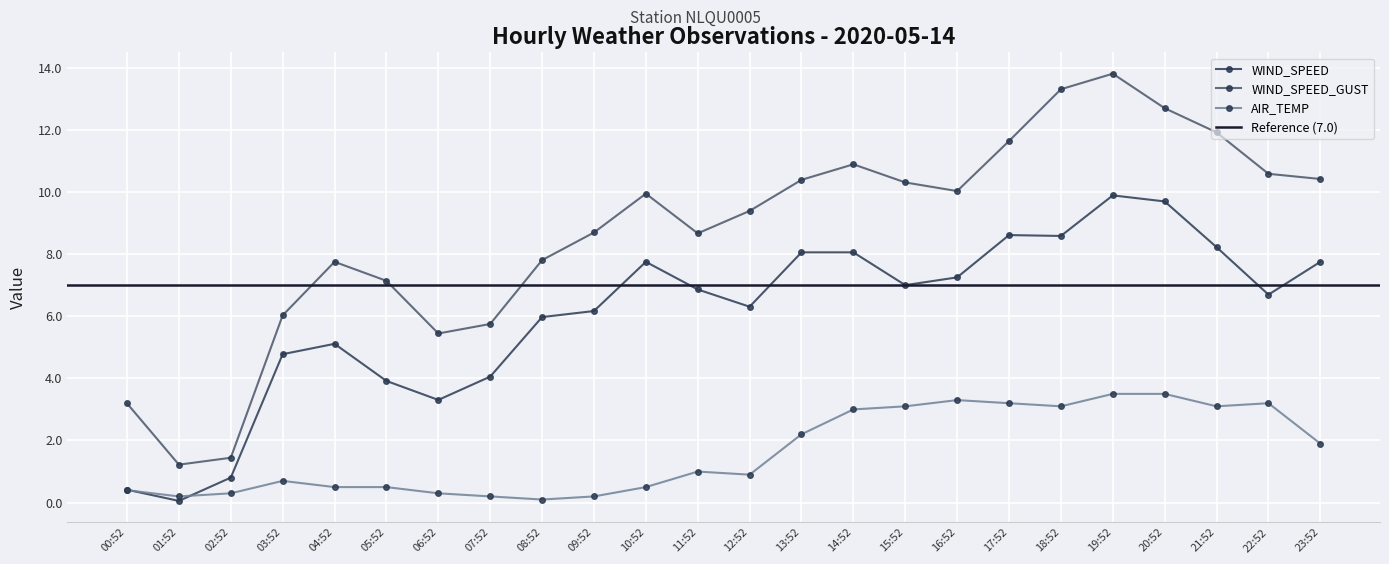

What are all the series names shown in the legend?

WIND_SPEED, WIND_SPEED_GUST, AIR_TEMP